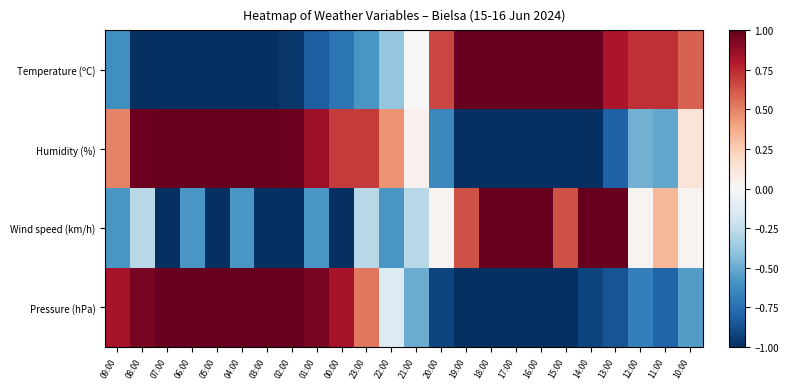

At how many categories does at least one series exceed 1?

13